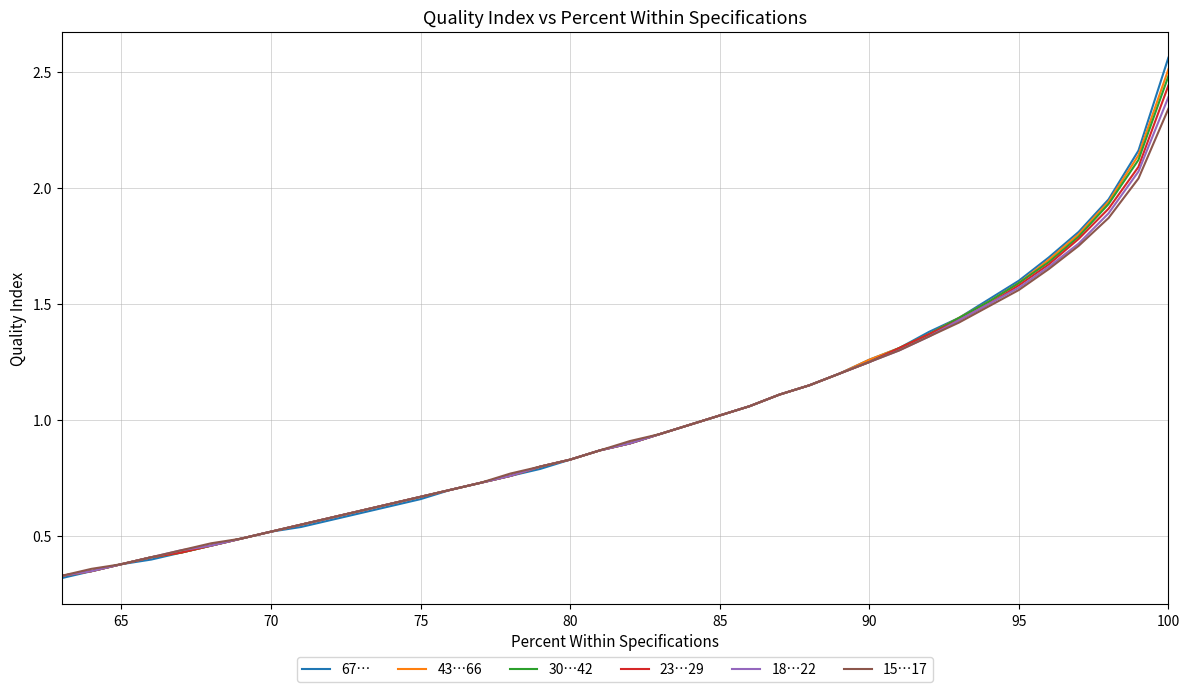

True or false: 67… has a value of 1.1 at 26.

False